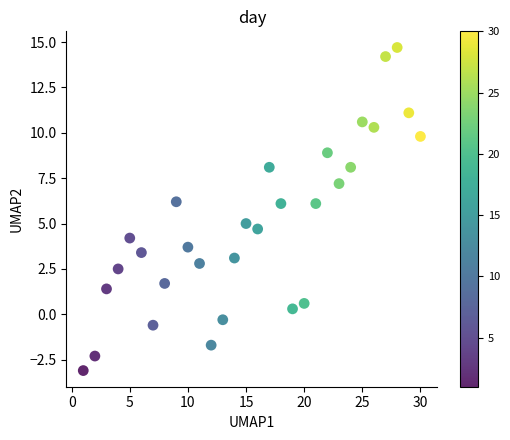

What is the range of X values (max minus min)?

29.0